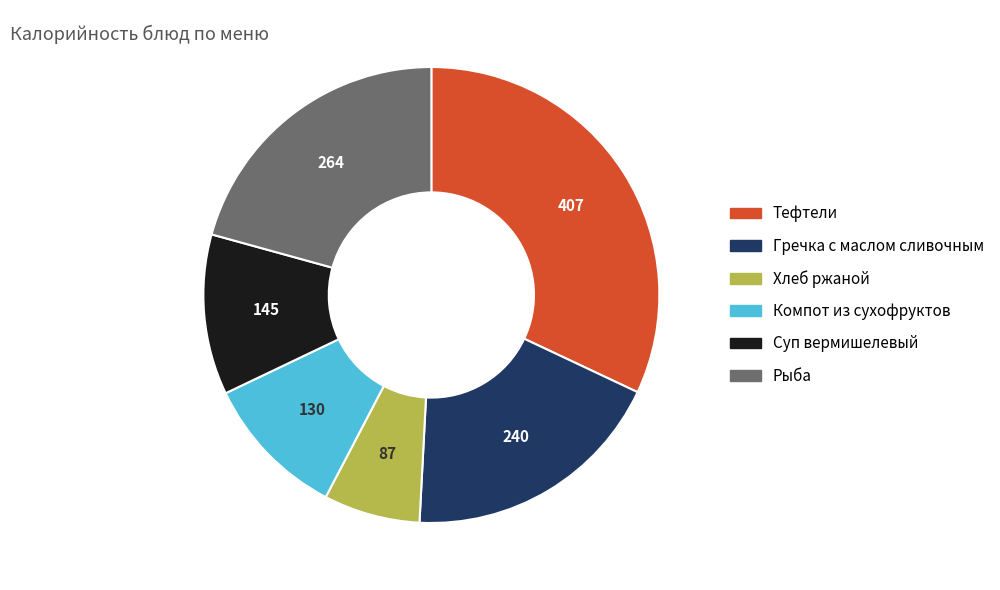

The Тефтели slice represents 17% of the pie. True or false?

False